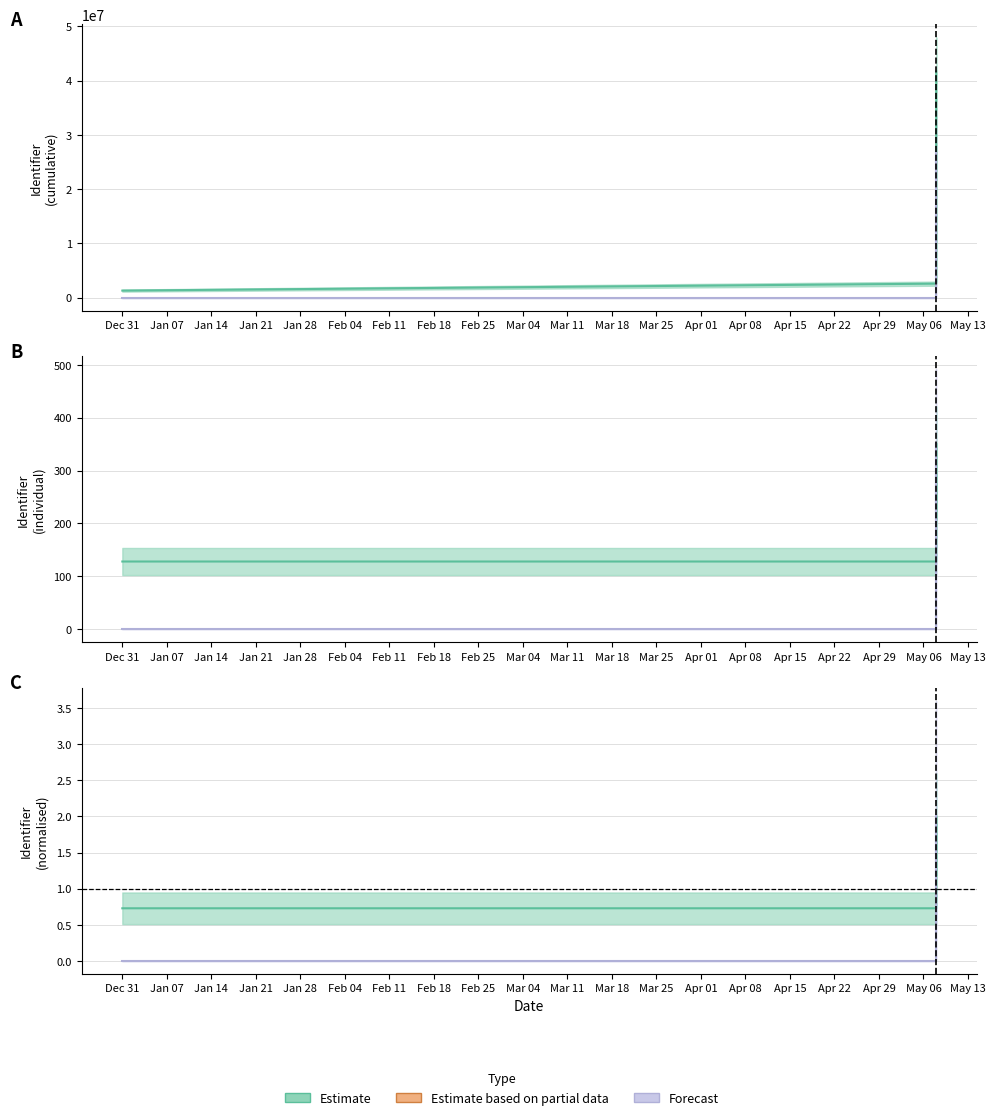

Which has a higher value, 2025-05-08 or 2025-05-08?

2025-05-08